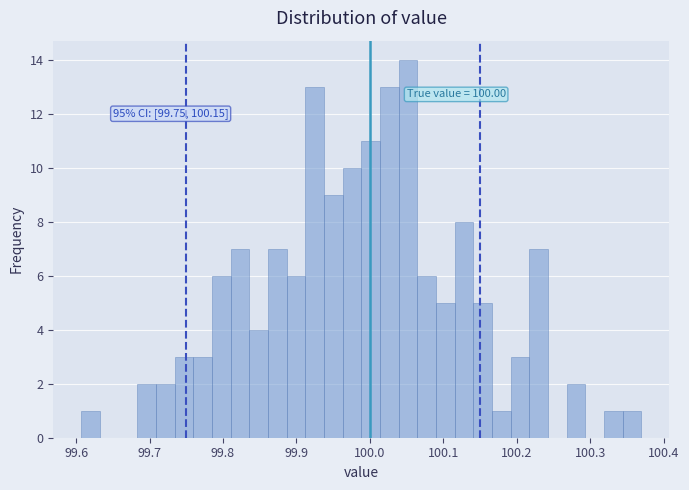

Read against the x-axis, roughly where is the centre of the tallest bar?

100.05